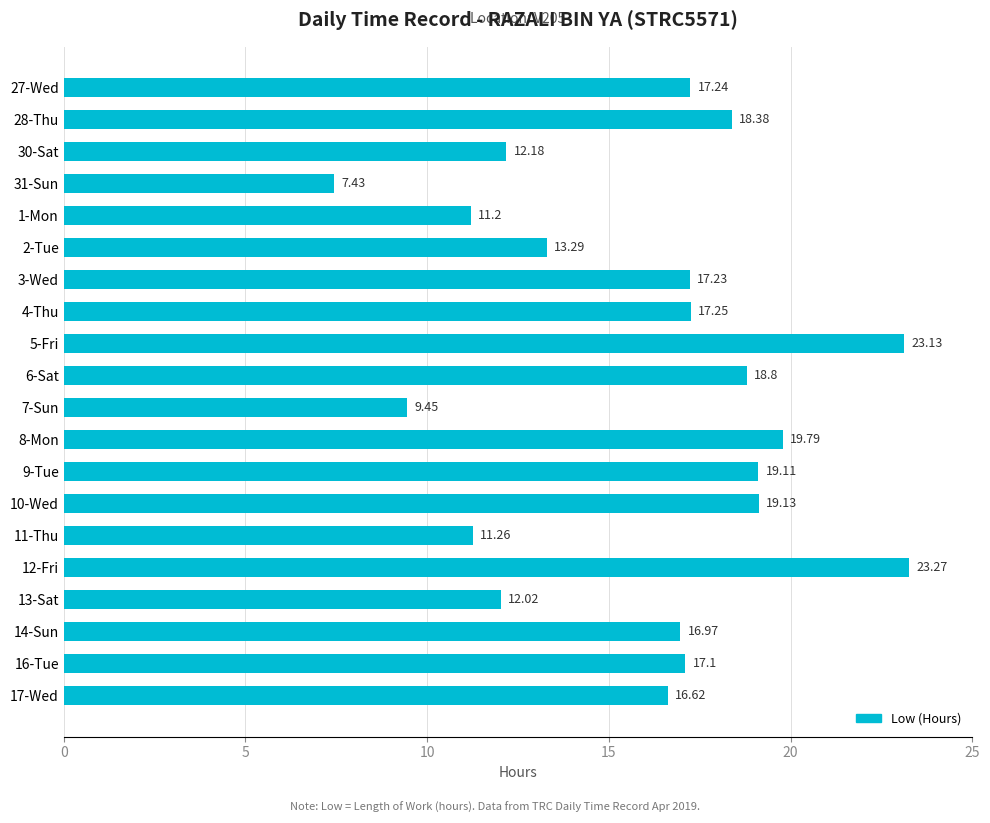

Approximately how many times larger is the value at 2-Tue compared to 27-Wed?

0.8